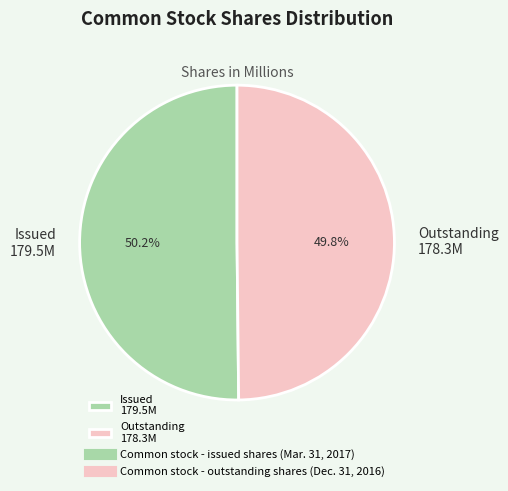

Approximately how many times larger is the value at Issued 179.5M compared to Outstanding 178.3M?

1.0